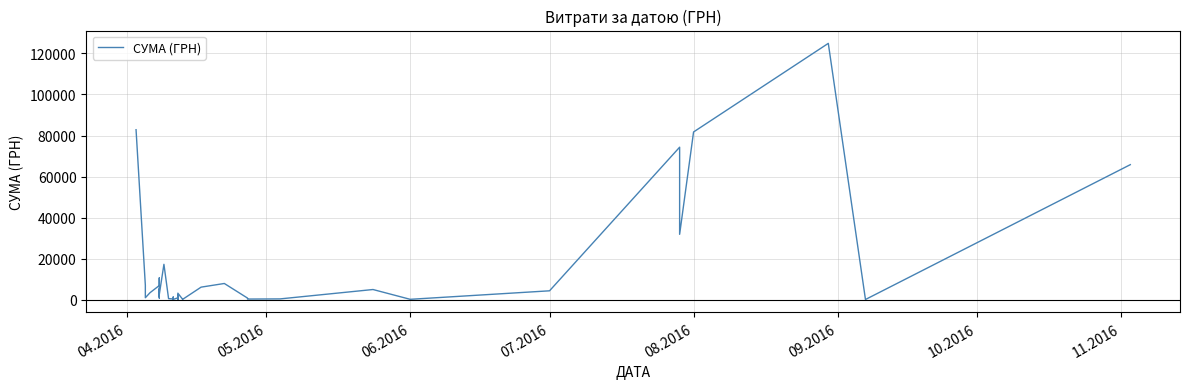

What is the greatest value displayed?

124904.8